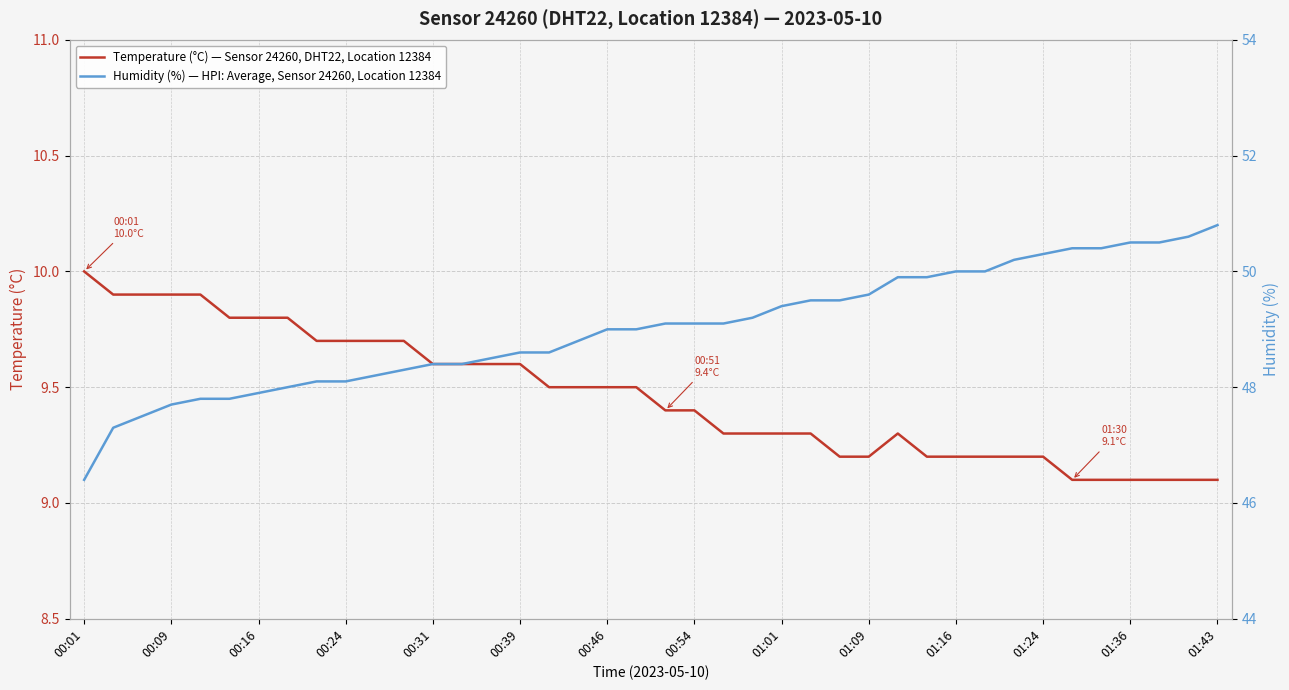

Is it true that Temperature (°C) — Sensor 24260, DHT22, Location 12384 equals 4.1 at 19?

False